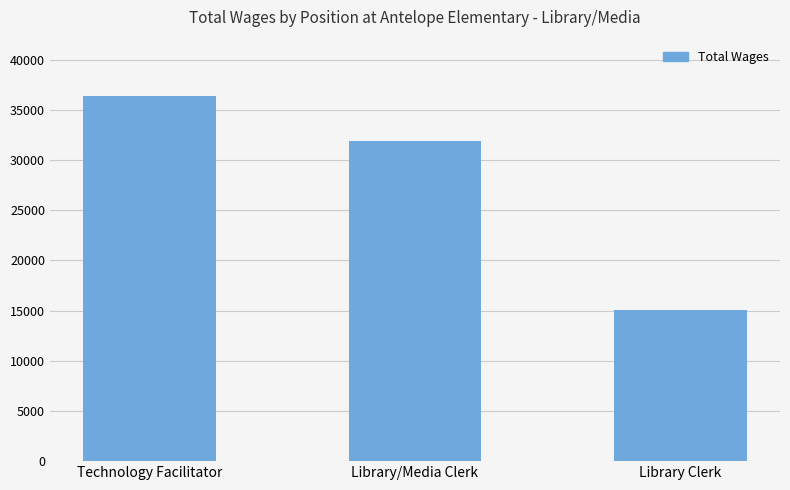

Rank the categories by value from highest to lowest.

Technology Facilitator, Library/Media Clerk, Library Clerk